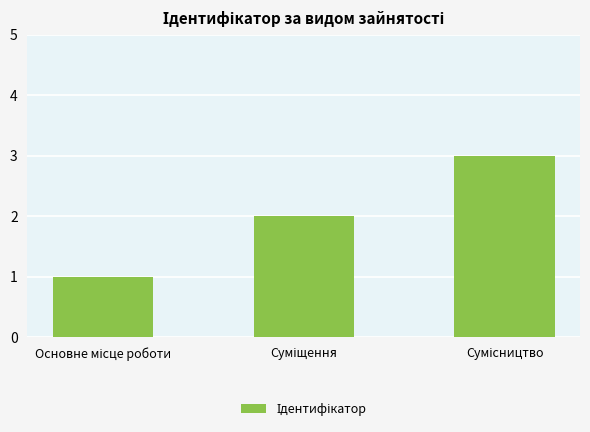

What is the greatest value displayed?

3